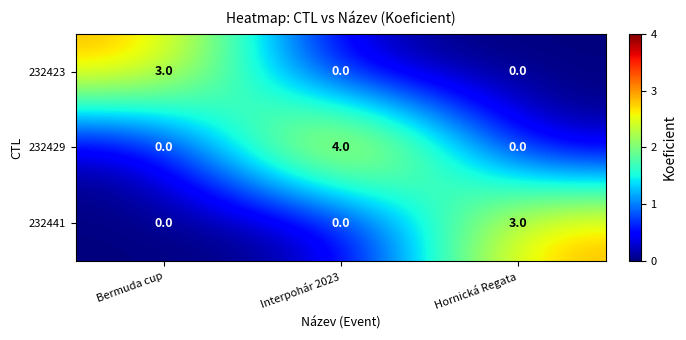

What is the total value across all series at Bermuda cup?

3